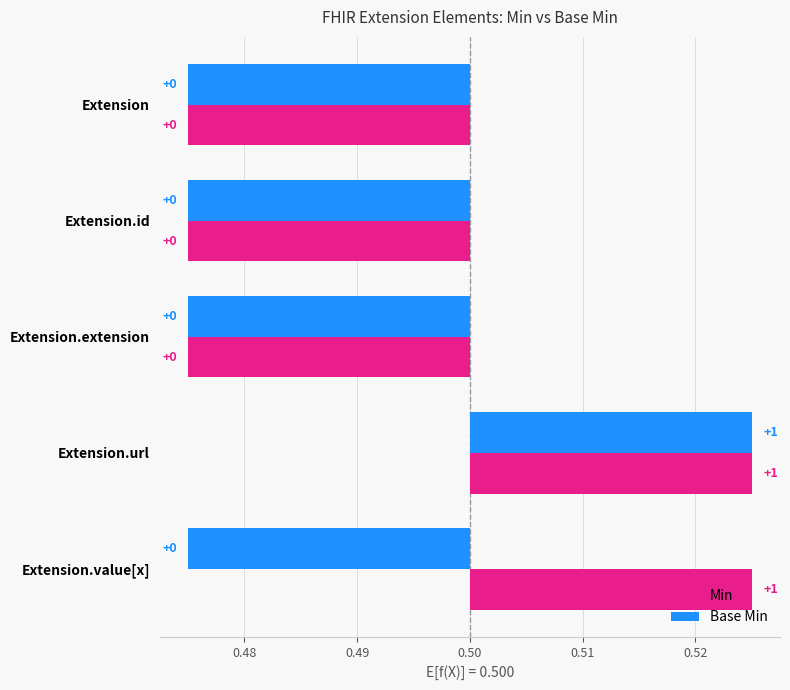

Is the value of Min at Extension.value[x] greater than the value of Base Min at Extension.id?

Yes